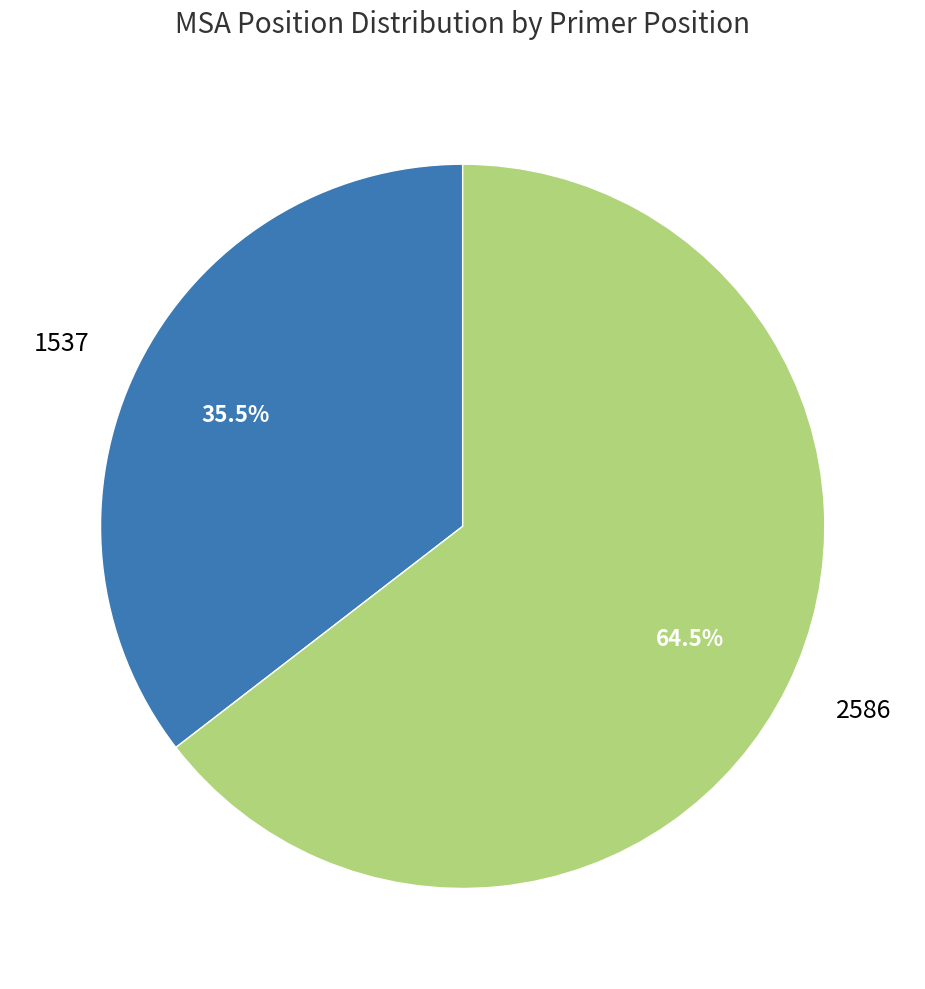

Combined, what portion of the pie is 1537 and 2586?

100.0%